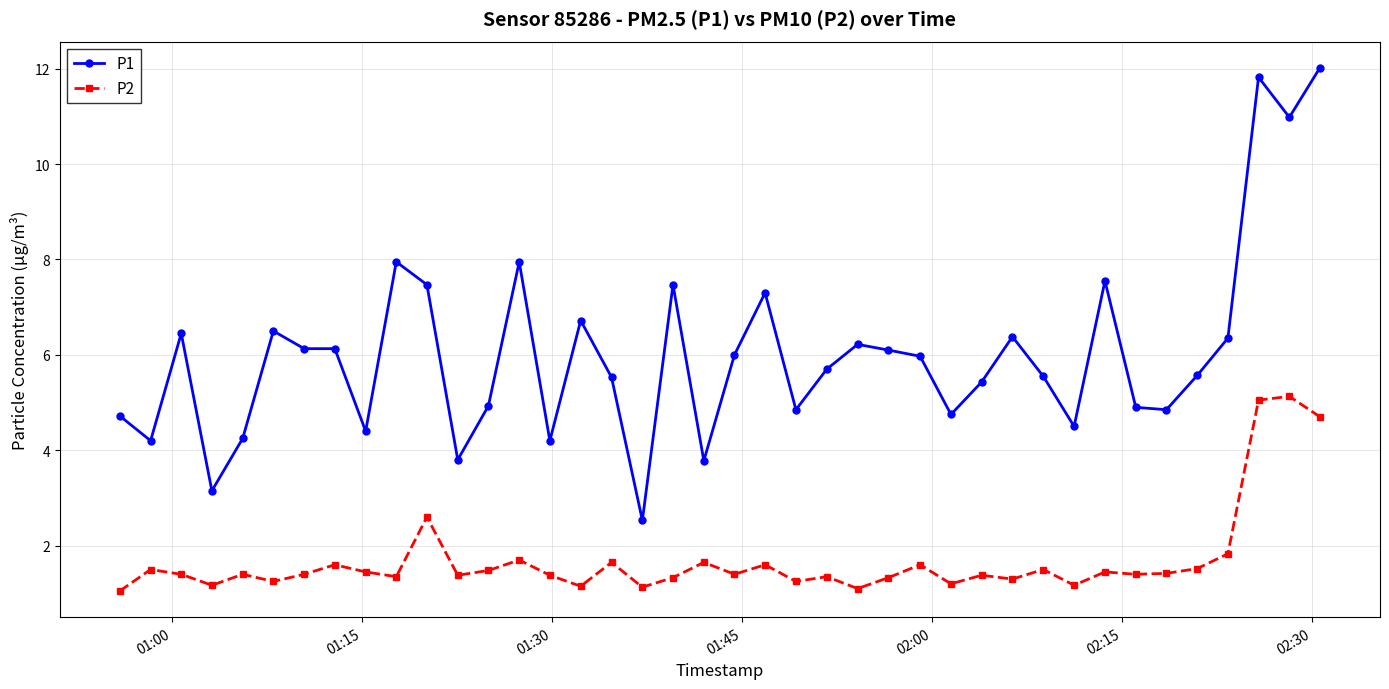

What is the sum of all P1 values?

241.1